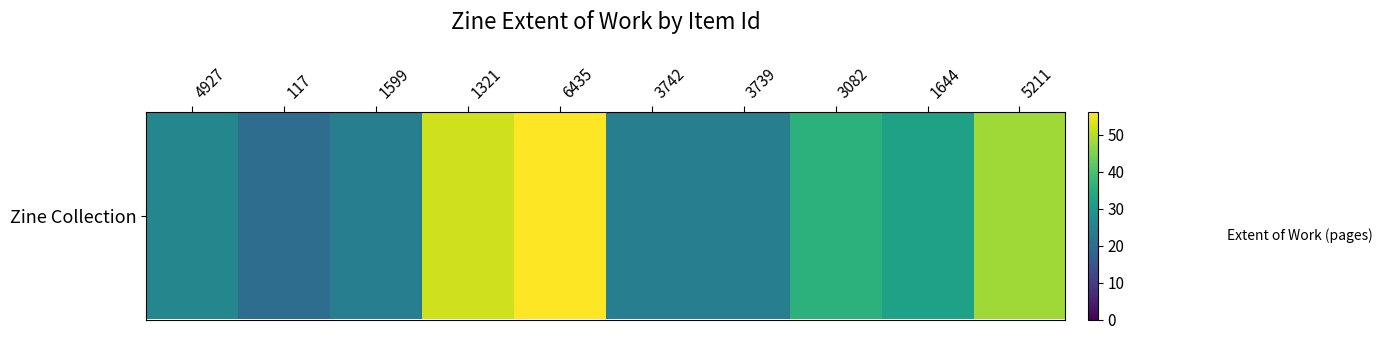

What is the average value?

34